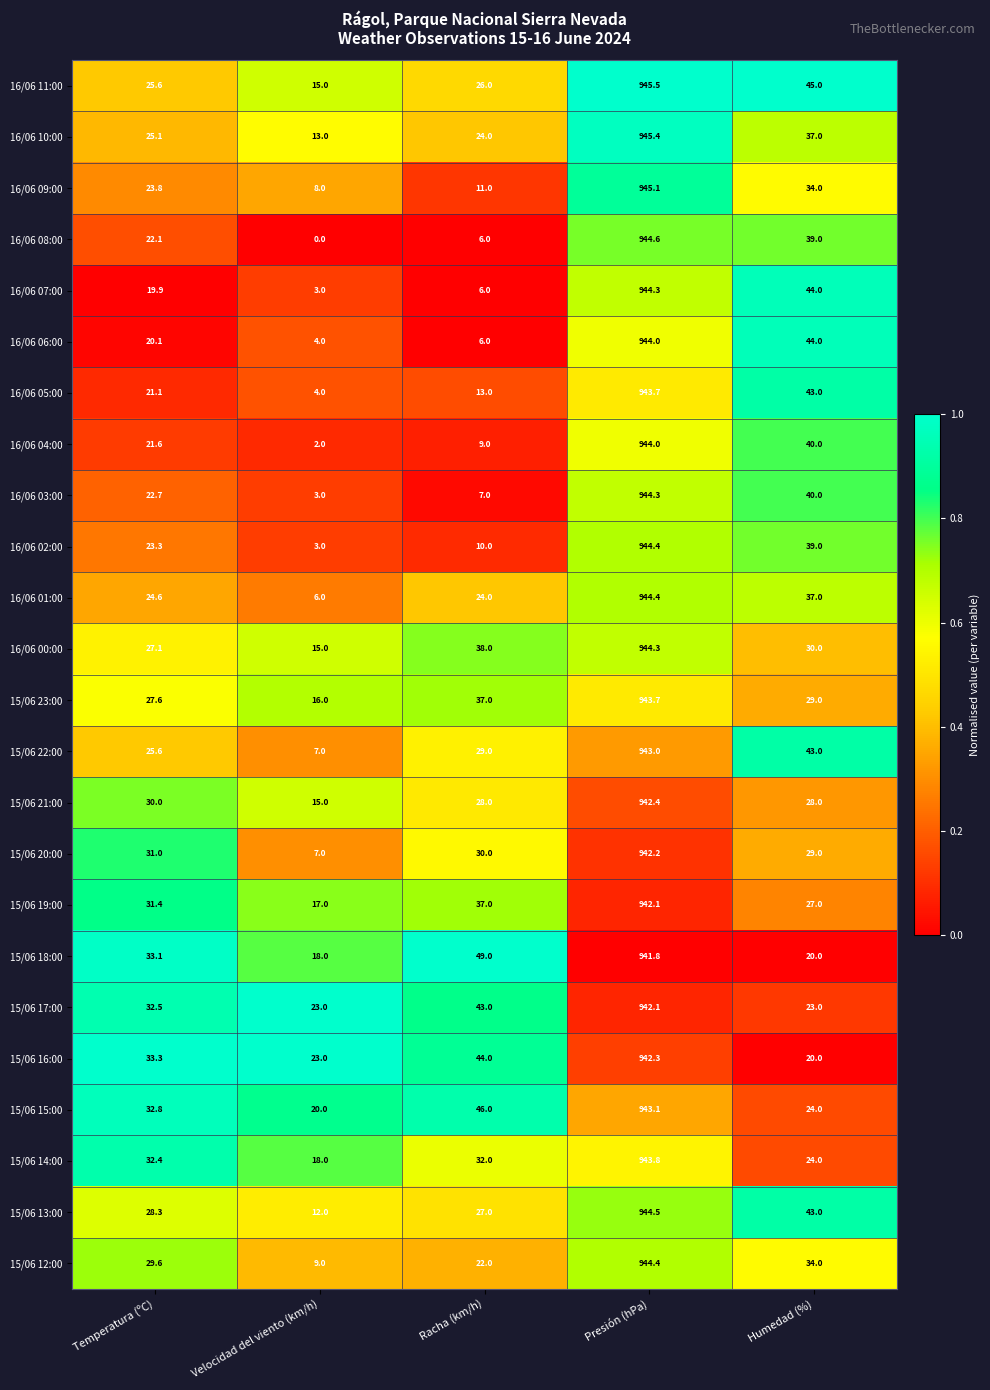

The 15/06 19:00 series shows 27.0 at Humedad (%). True or false?

True